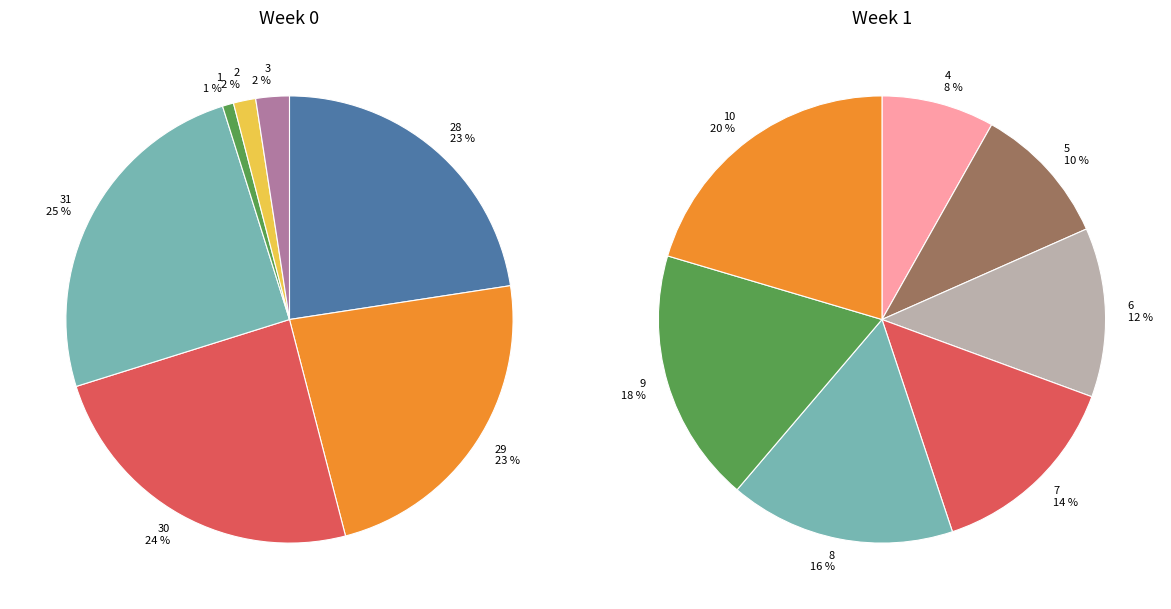

Rank the categories by value from highest to lowest.

31, 30, 29, 28, 3, 2, 1